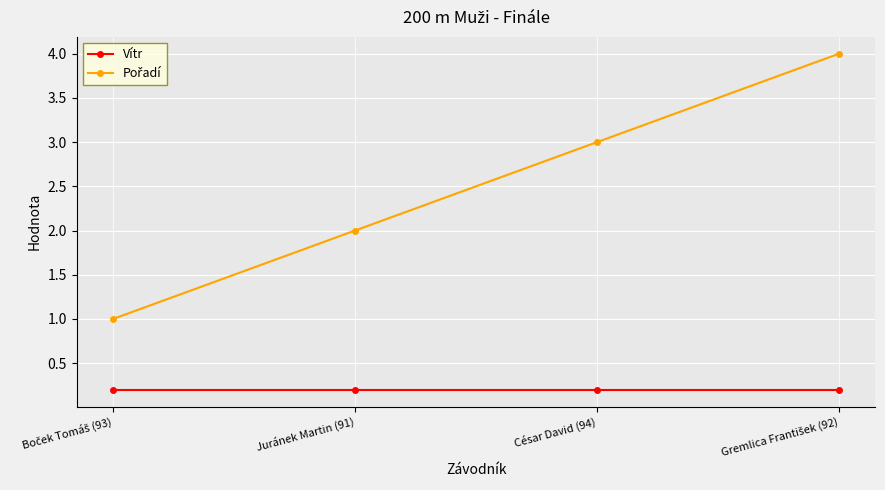

What is the total value across all series at Juránek Martin (91)?

2.2